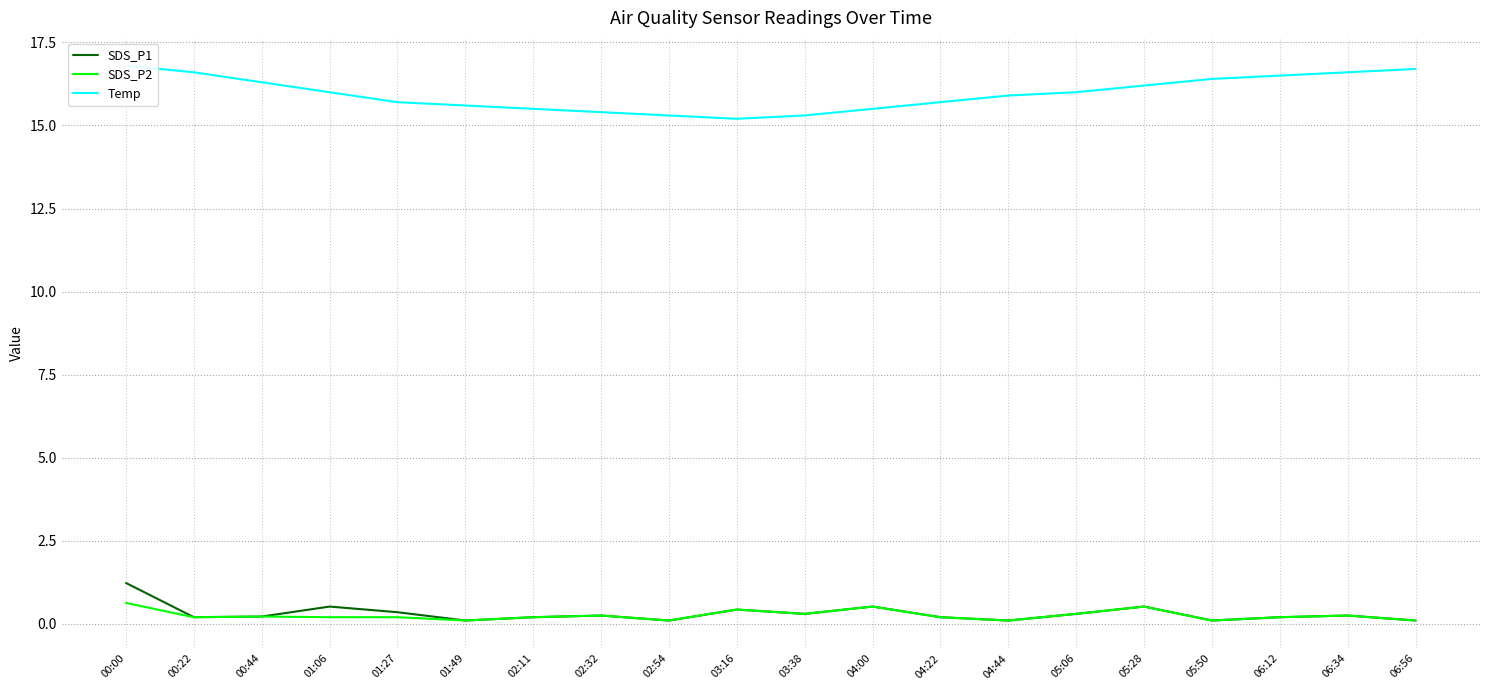

What is the total value across all series at 04:00?

16.5